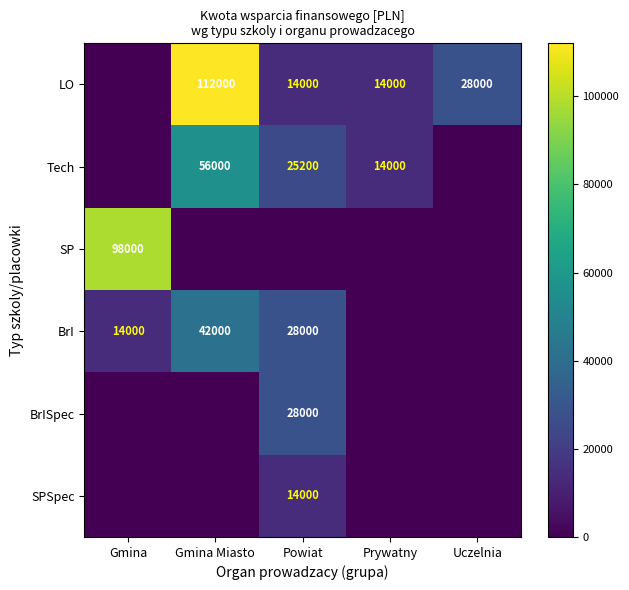

How many data points does each series have?

5